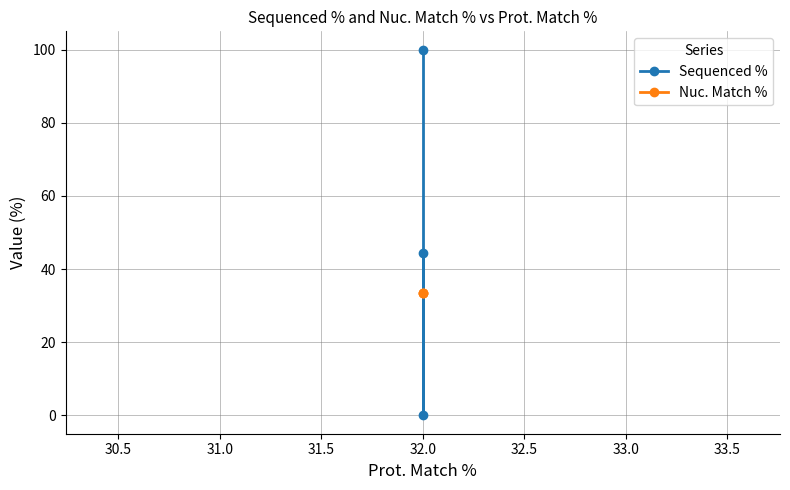

What is the highest value of the Sequenced % series?

100.0